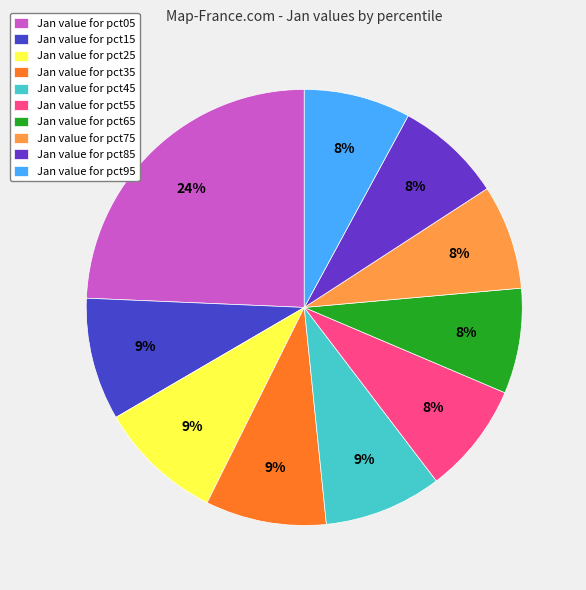

To the nearest percent, what is the average slice percentage?

10%